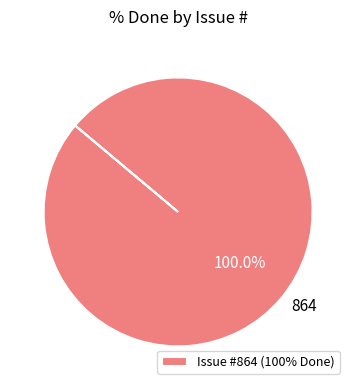

Is there a majority slice in this chart?

Yes